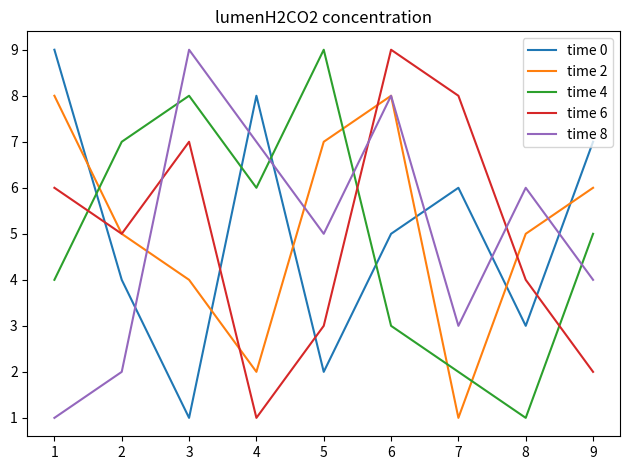

Which series changed the most between 2 and 6?

time 8